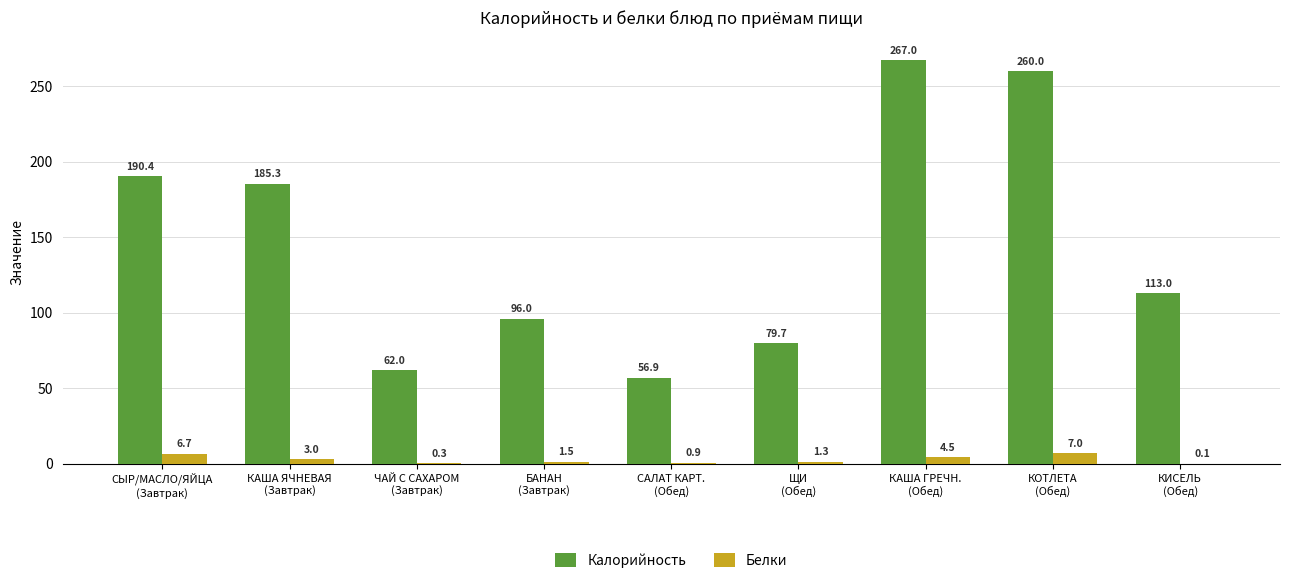

The value of Калорийность at КИСЕЛЬ
(Обед) is 113.0. True or false?

True